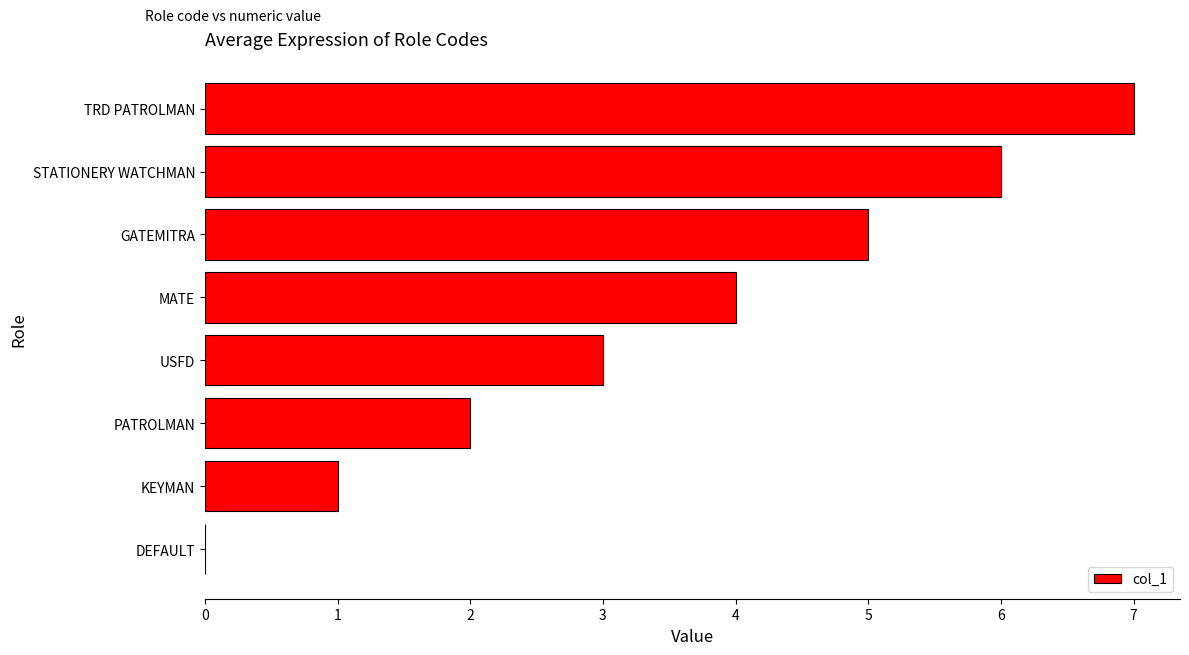

Which has a higher value, MATE or KEYMAN?

MATE